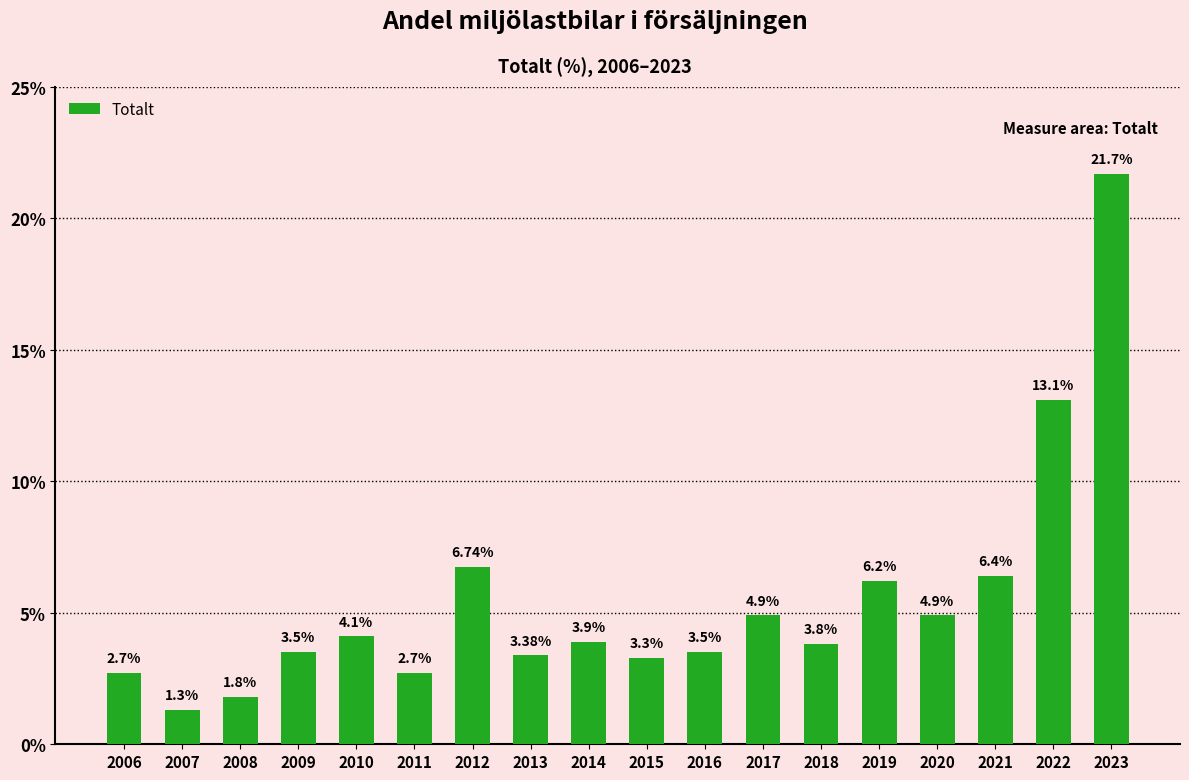

What is the change in value from 2009 to 2013?

-0.1